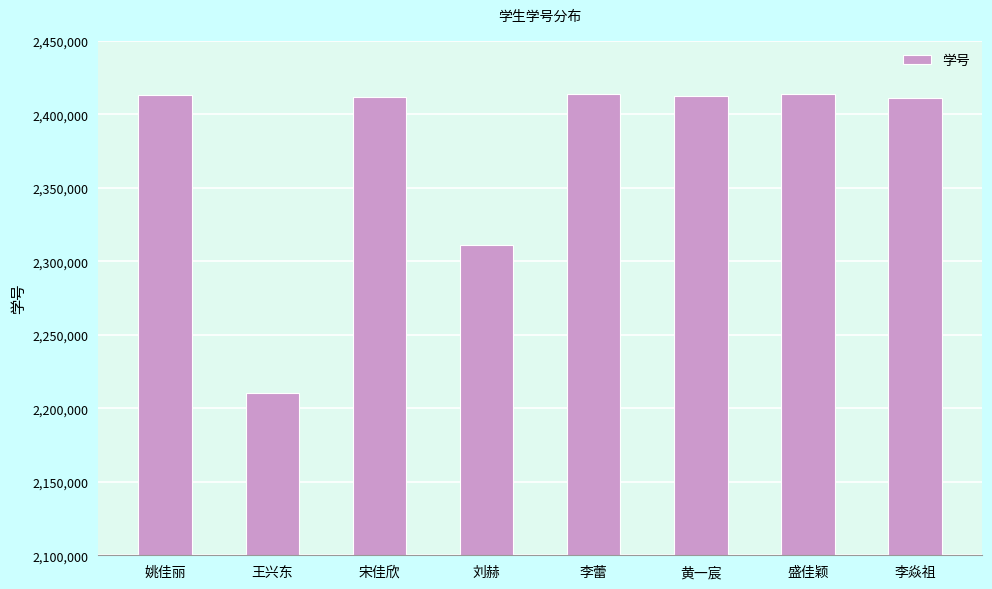

What is the label of the 4th bar from the right?

李蕾